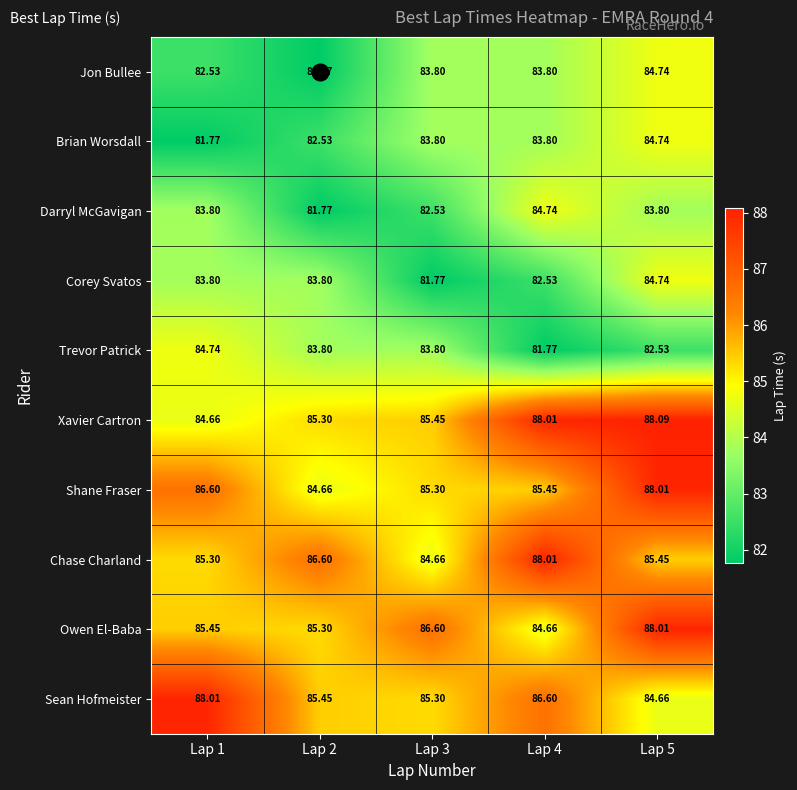

Between Lap 2 and Lap 4, which series saw the biggest shift?

Darryl McGavigan